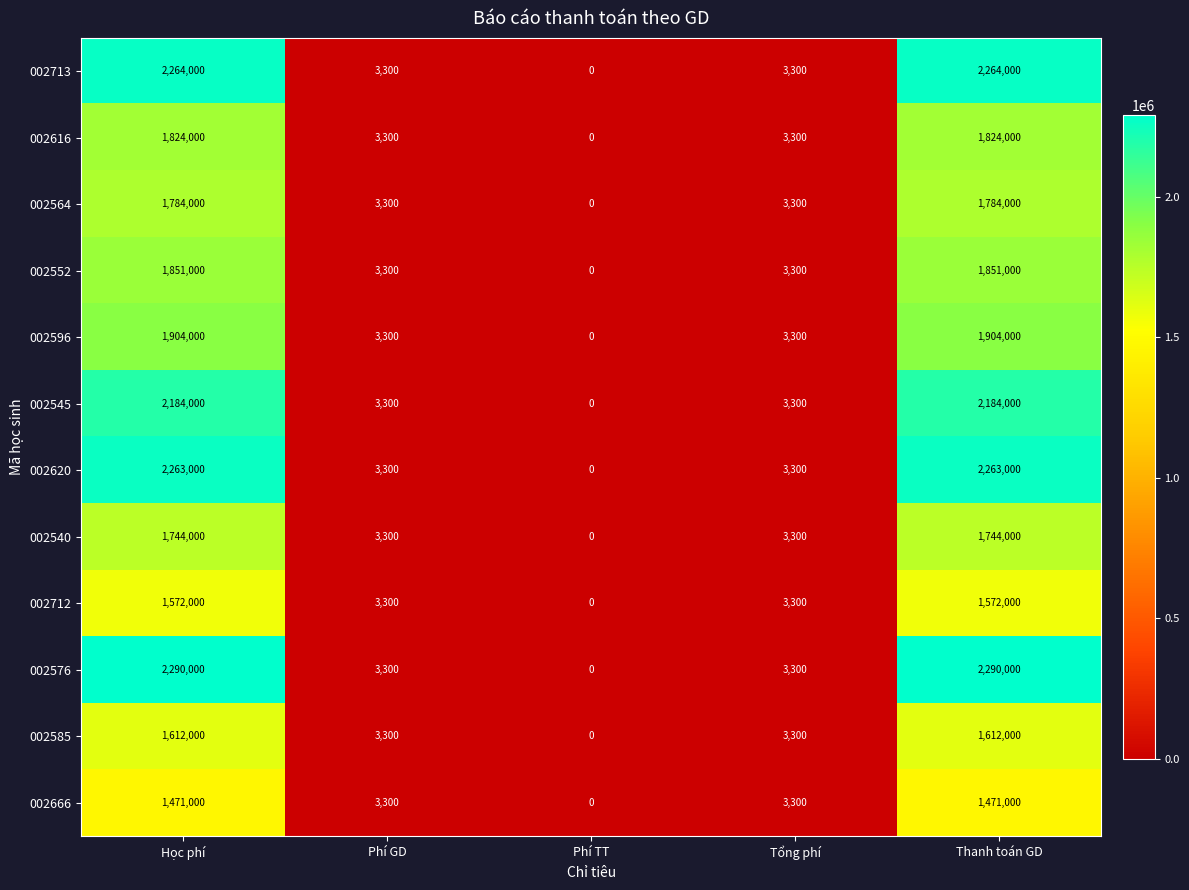

What is the total value across all series at Phí GD?

39600